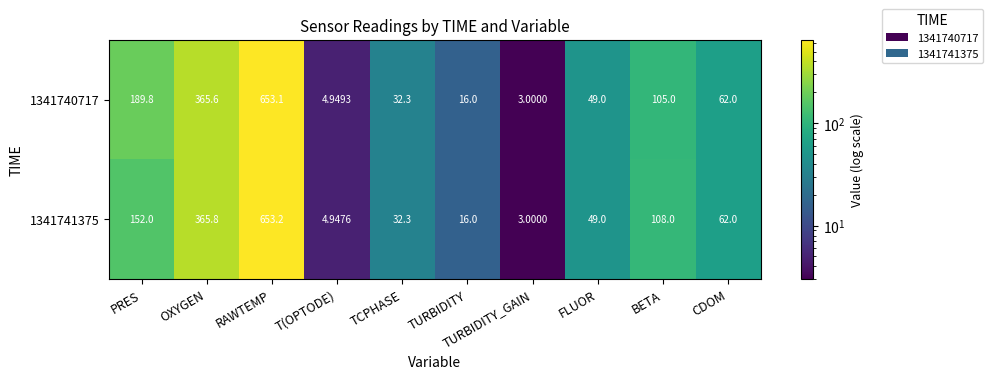

List the labels in order of 1341741375 value, largest first.

RAWTEMP, OXYGEN, PRES, BETA, CDOM, FLUOR, TCPHASE, TURBIDITY, T(OPTODE), TURBIDITY_GAIN